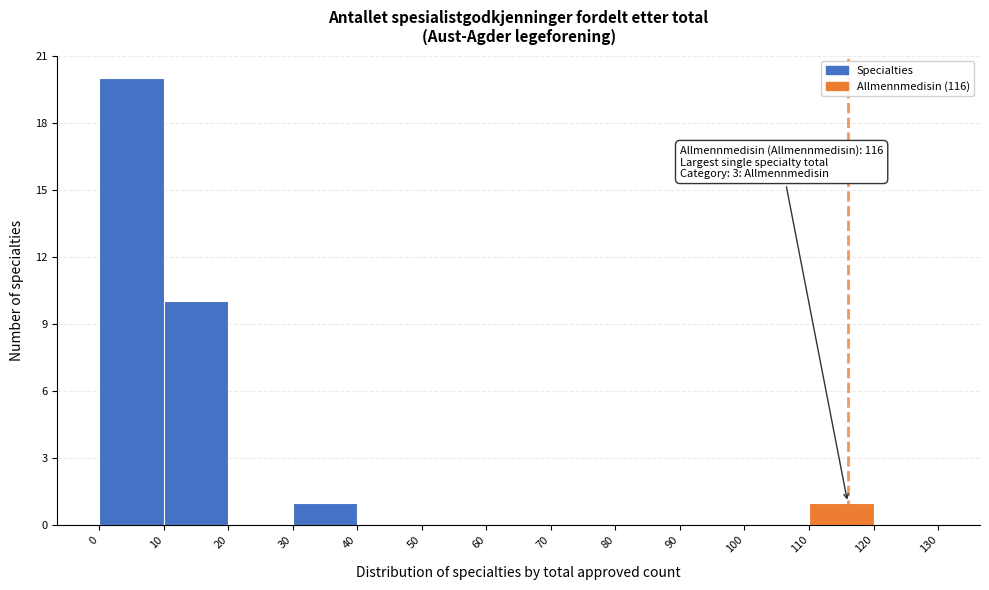

Over which range of the x-axis is the bar tallest?

0 to 10